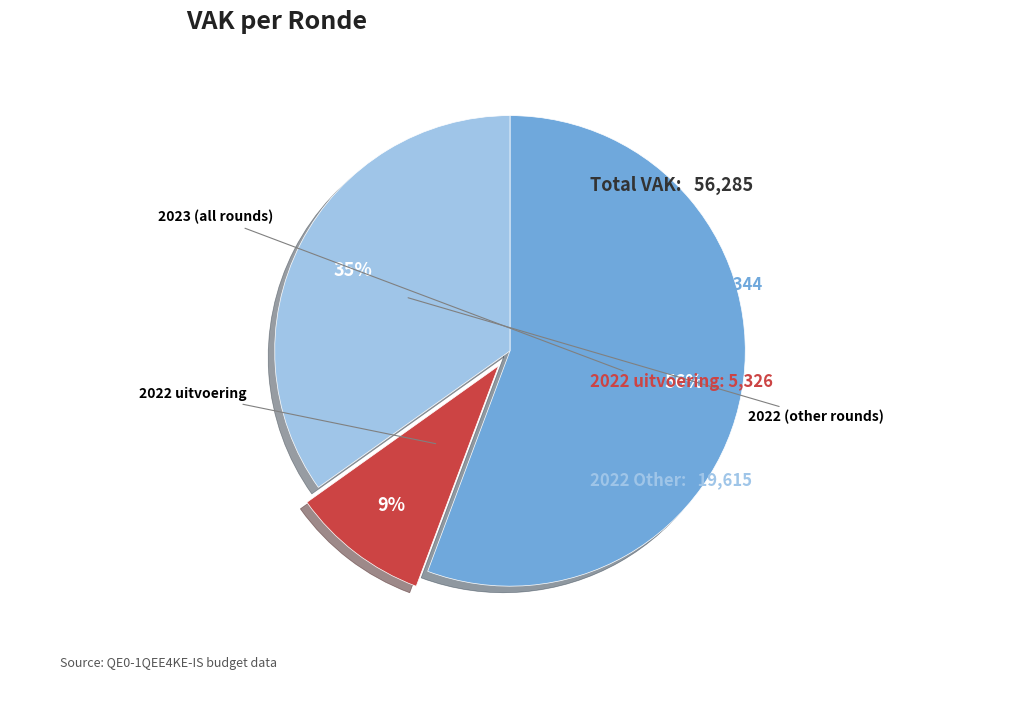

To the nearest percent, what is the average slice percentage?

33%